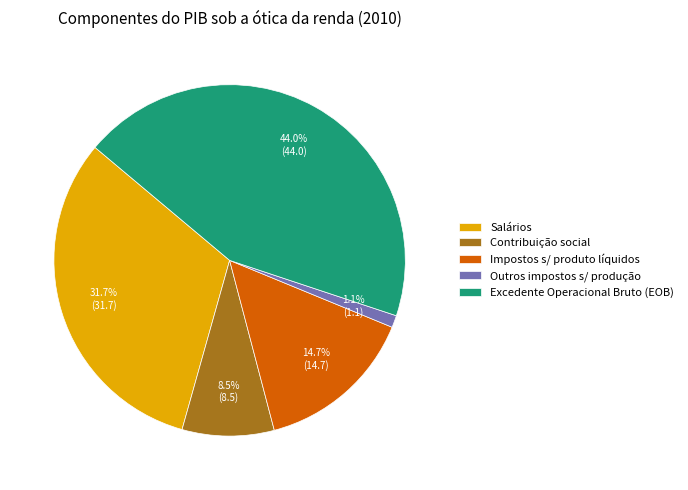

Approximately how many times larger is the value at Impostos s/ produto líquidos compared to Salários?

0.5